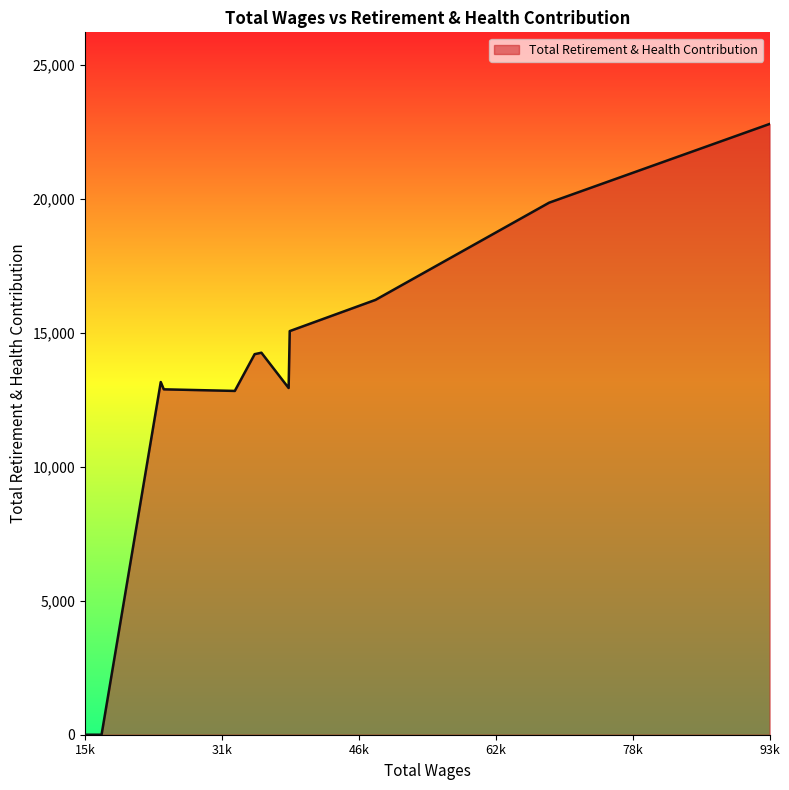

What is the difference between the maximum and minimum values?

22806